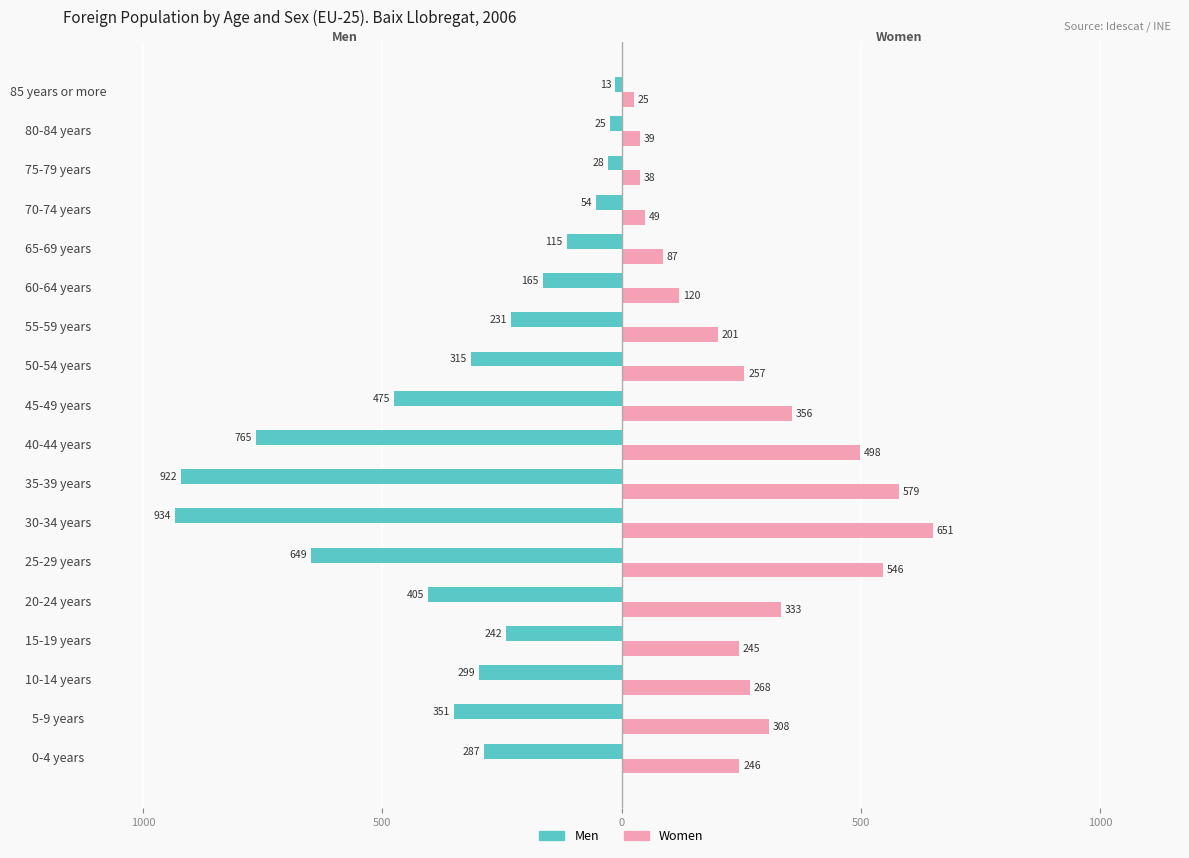

What are all the series names shown in the legend?

Men, Women